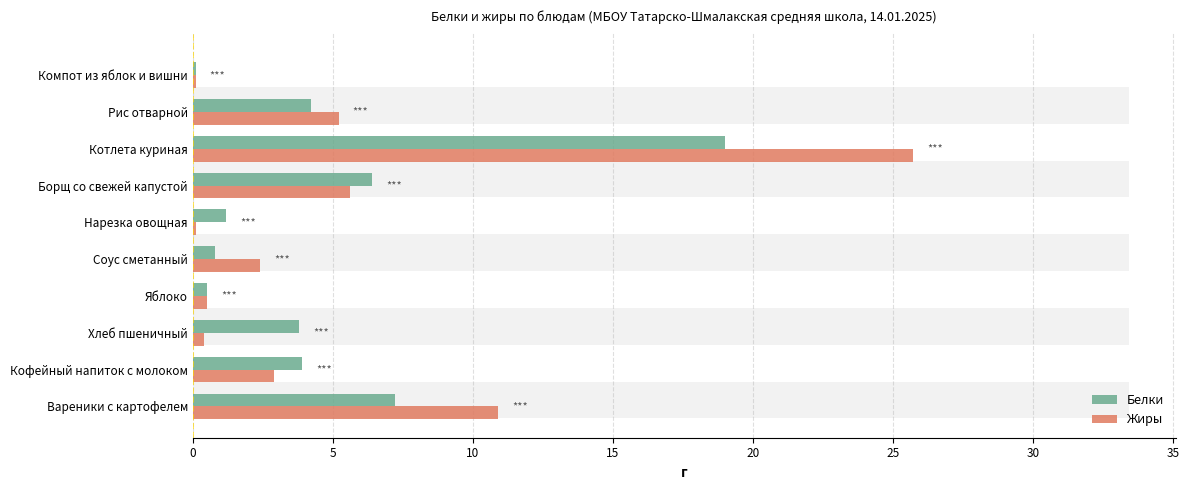

Rank the series by their average value, from highest to lowest.

Жиры, Белки